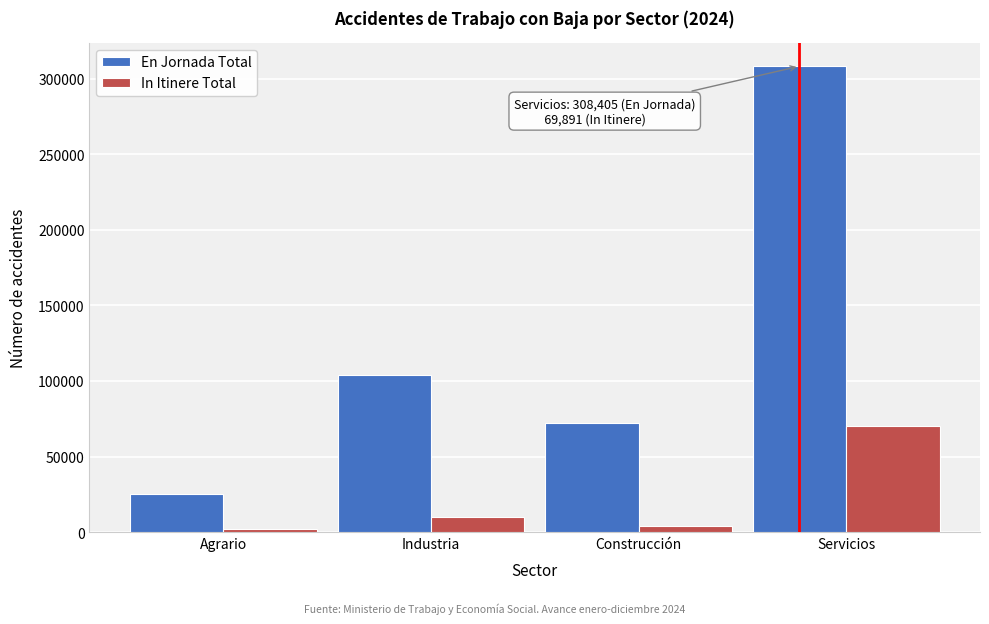

Reading right to left, what are all the values shown in this chart?

En Jornada Total: Servicios=308405	Construcción=72279	Industria=104095	Agrario=24867
In Itinere Total: Servicios=69891	Construcción=4226	Industria=10026	Agrario=1694